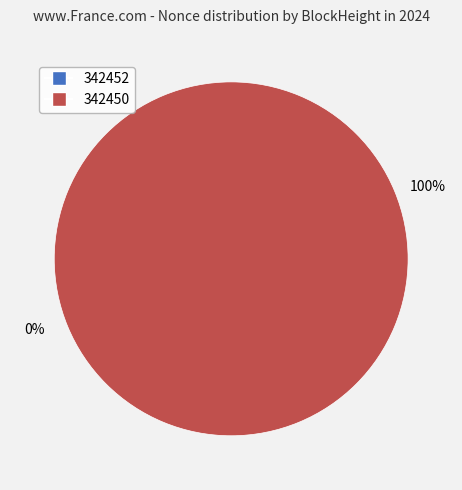

To the nearest percent, what is the difference between the 342452 and 342450 slice percentages?

100%